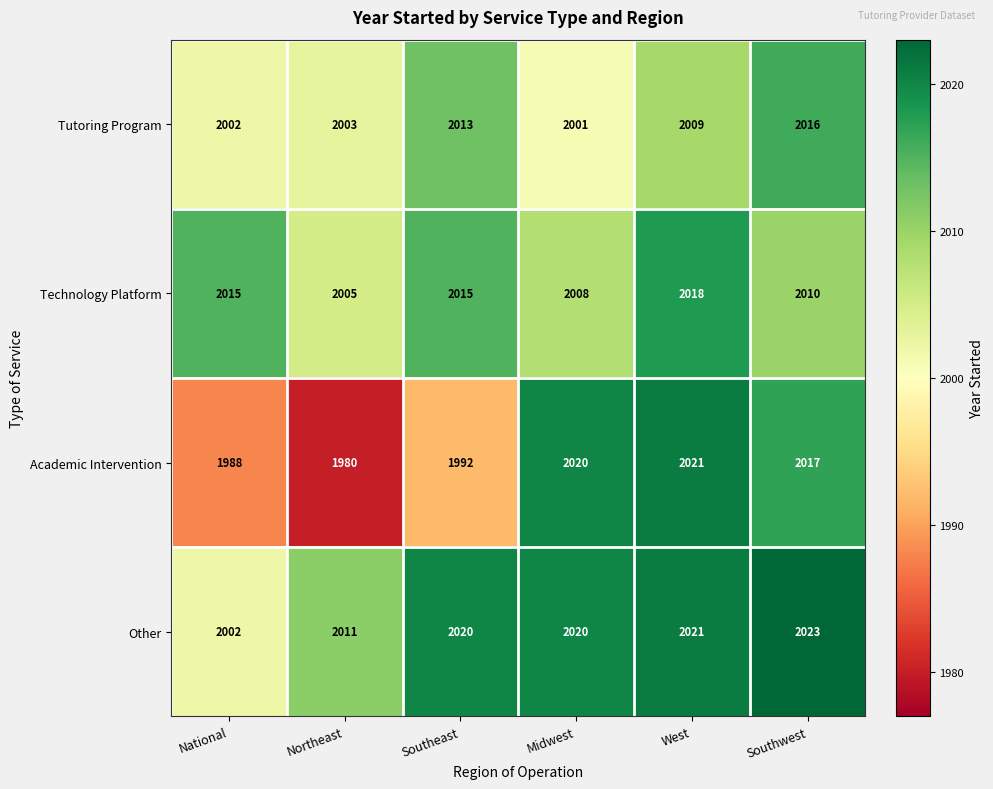

Rank the series at Northeast from highest to lowest value.

Other, Technology Platform, Tutoring Program, Academic Intervention